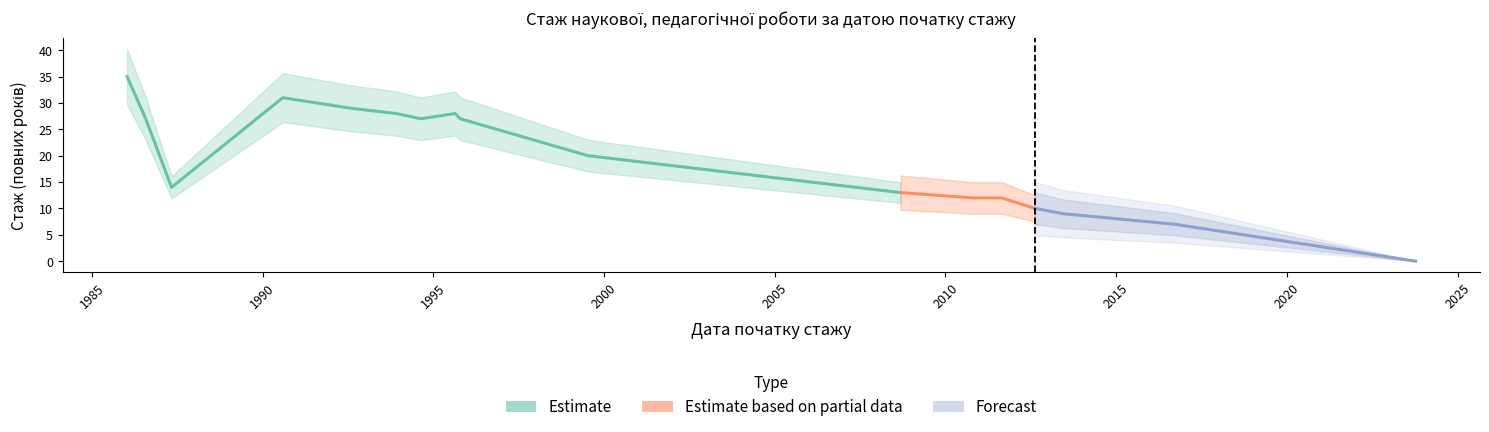

Is it true that the value at 1999-07-15 is 20?

True